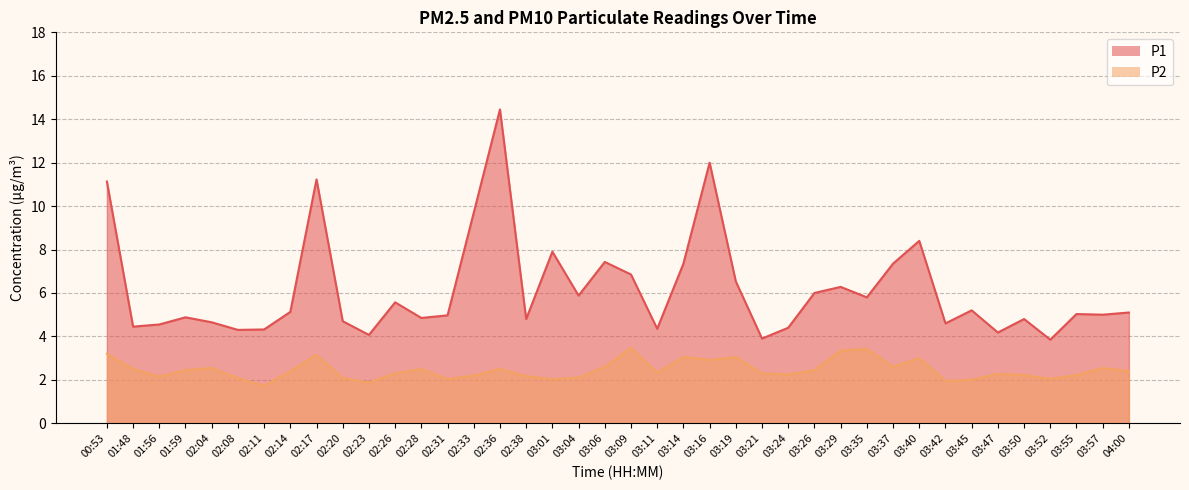

What is the label of the 4th point from the right?

03:52